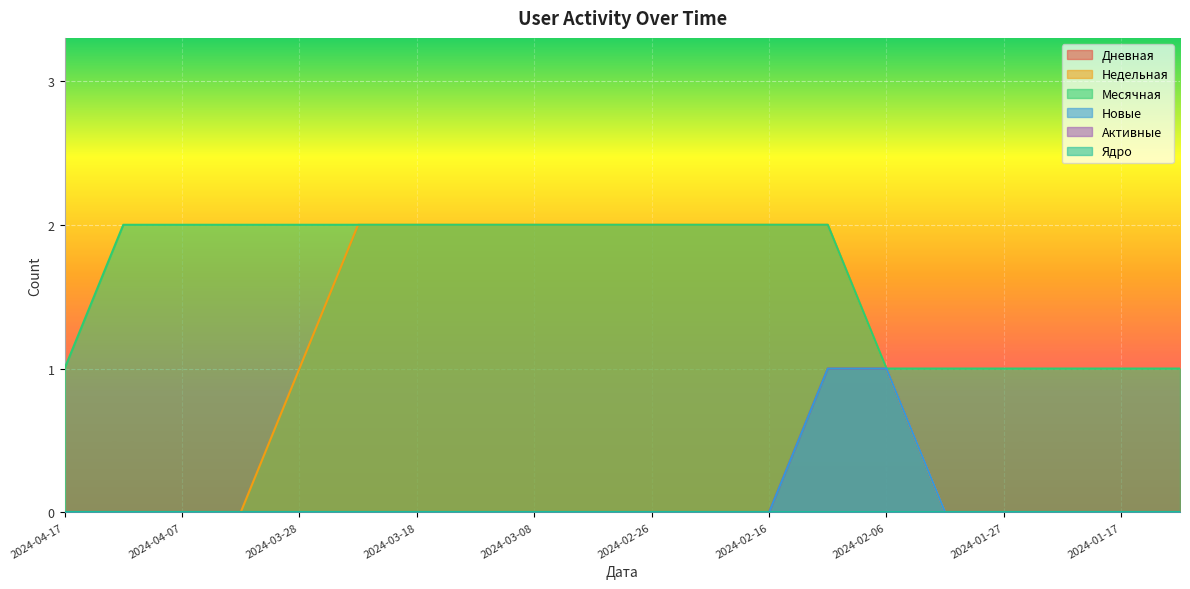

What is the maximum value for Месячная?

2